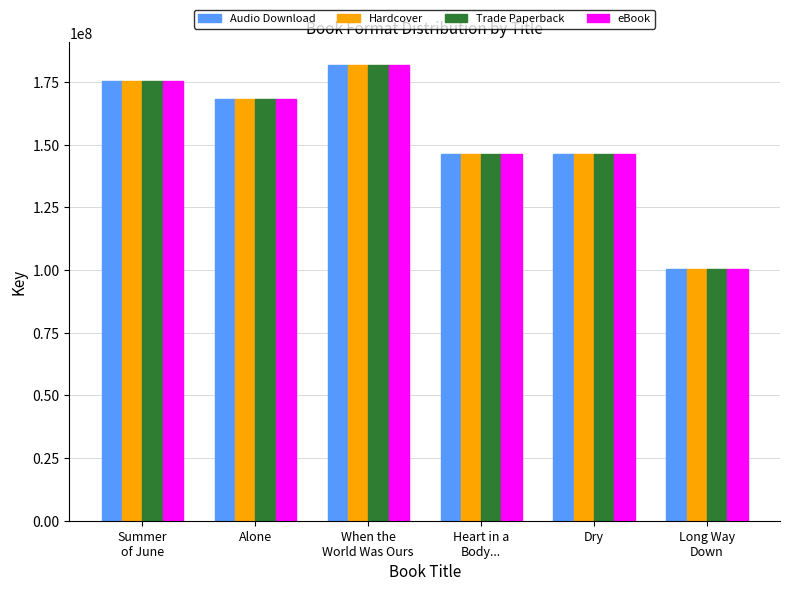

What is the difference between the Trade Paperback values at Alone and Long Way
Down?

67904624